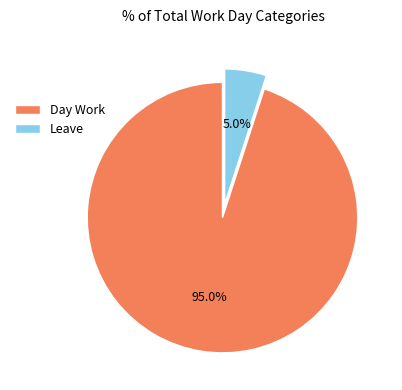

Between Leave and Day Work, which is larger?

Day Work